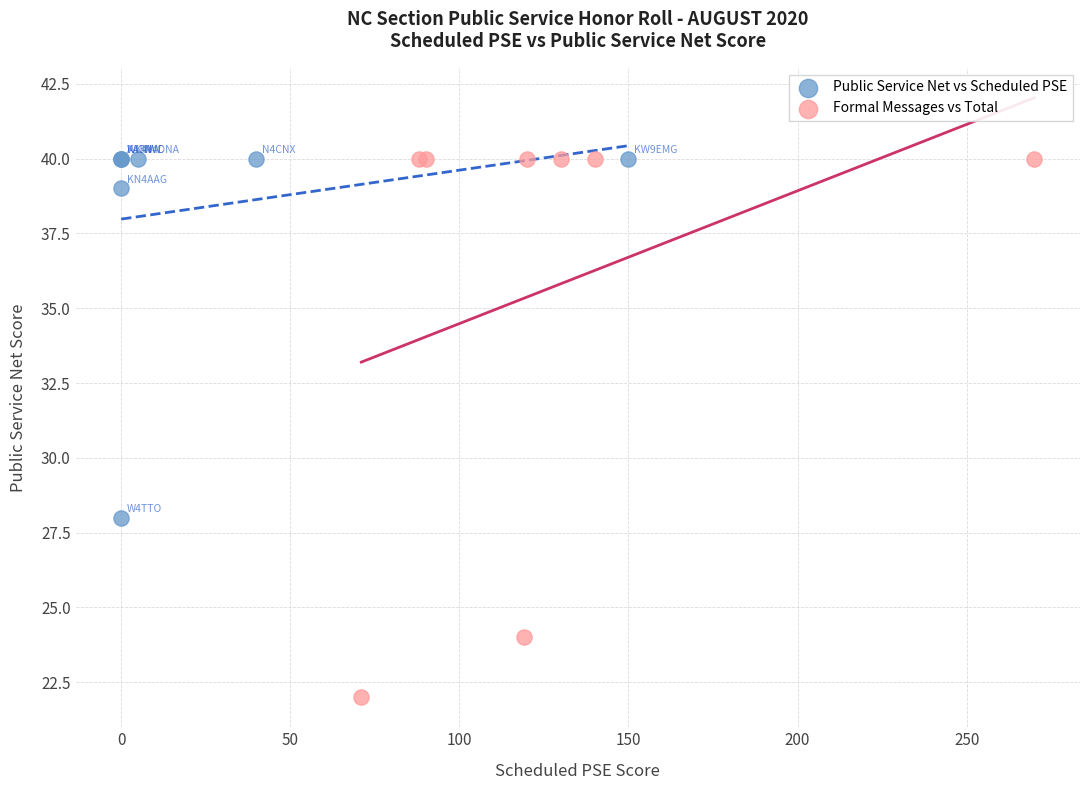

Which series reaches the minimum Y coordinate?

Formal Messages vs Total